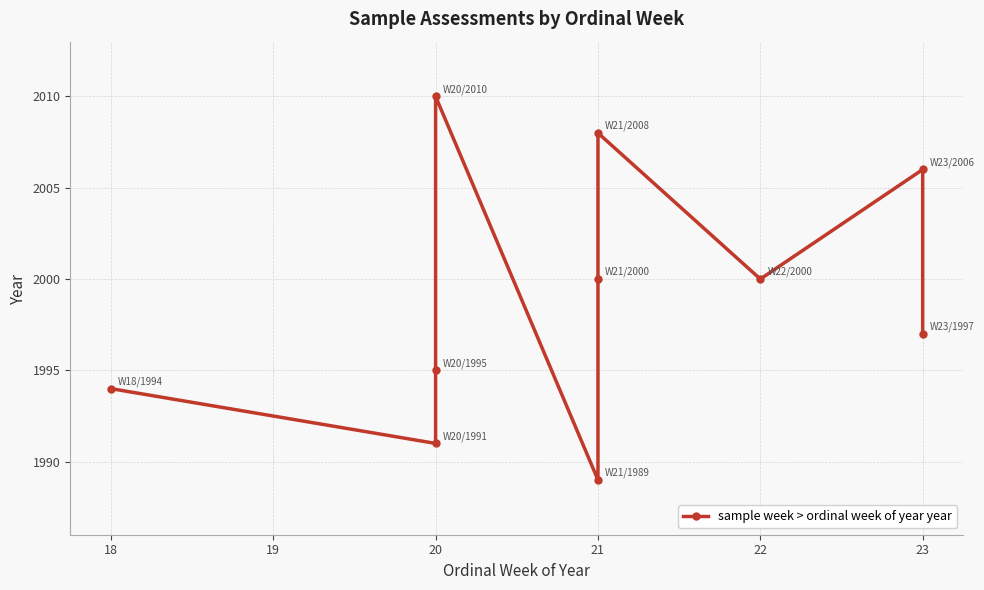

What is the difference between the maximum and second lowest values?

19